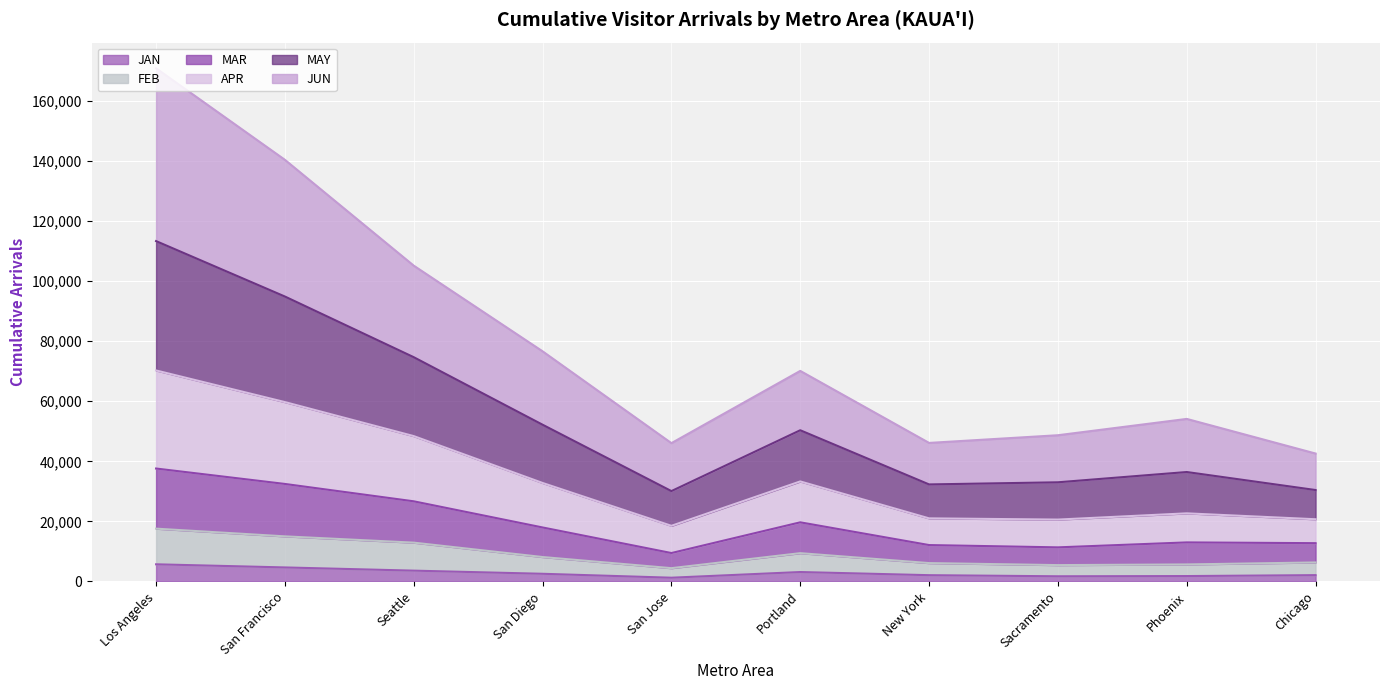

True or false: MAR has a value of 9454.1 at San Jose.

True